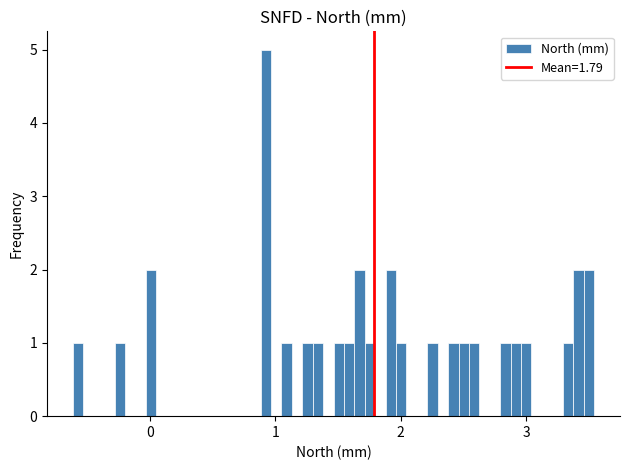

Around what value on the x-axis is the tallest bar? Give the approximate position of its centre, as read against the axis.

0.9